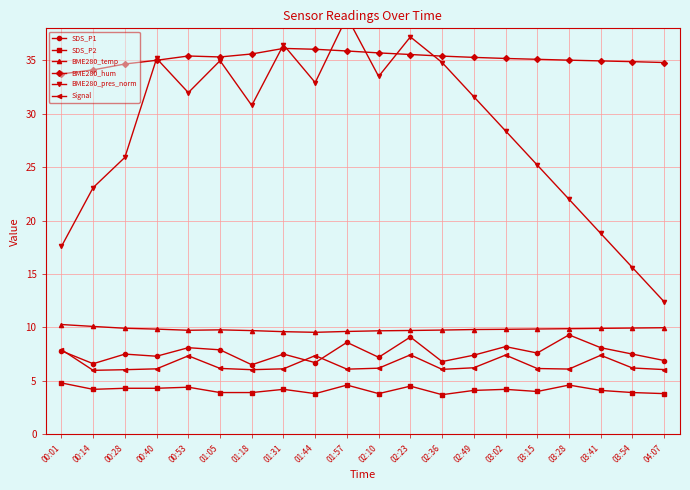

In SDS_P2, how many points are higher than both neighbors (excluding endpoints)?

6